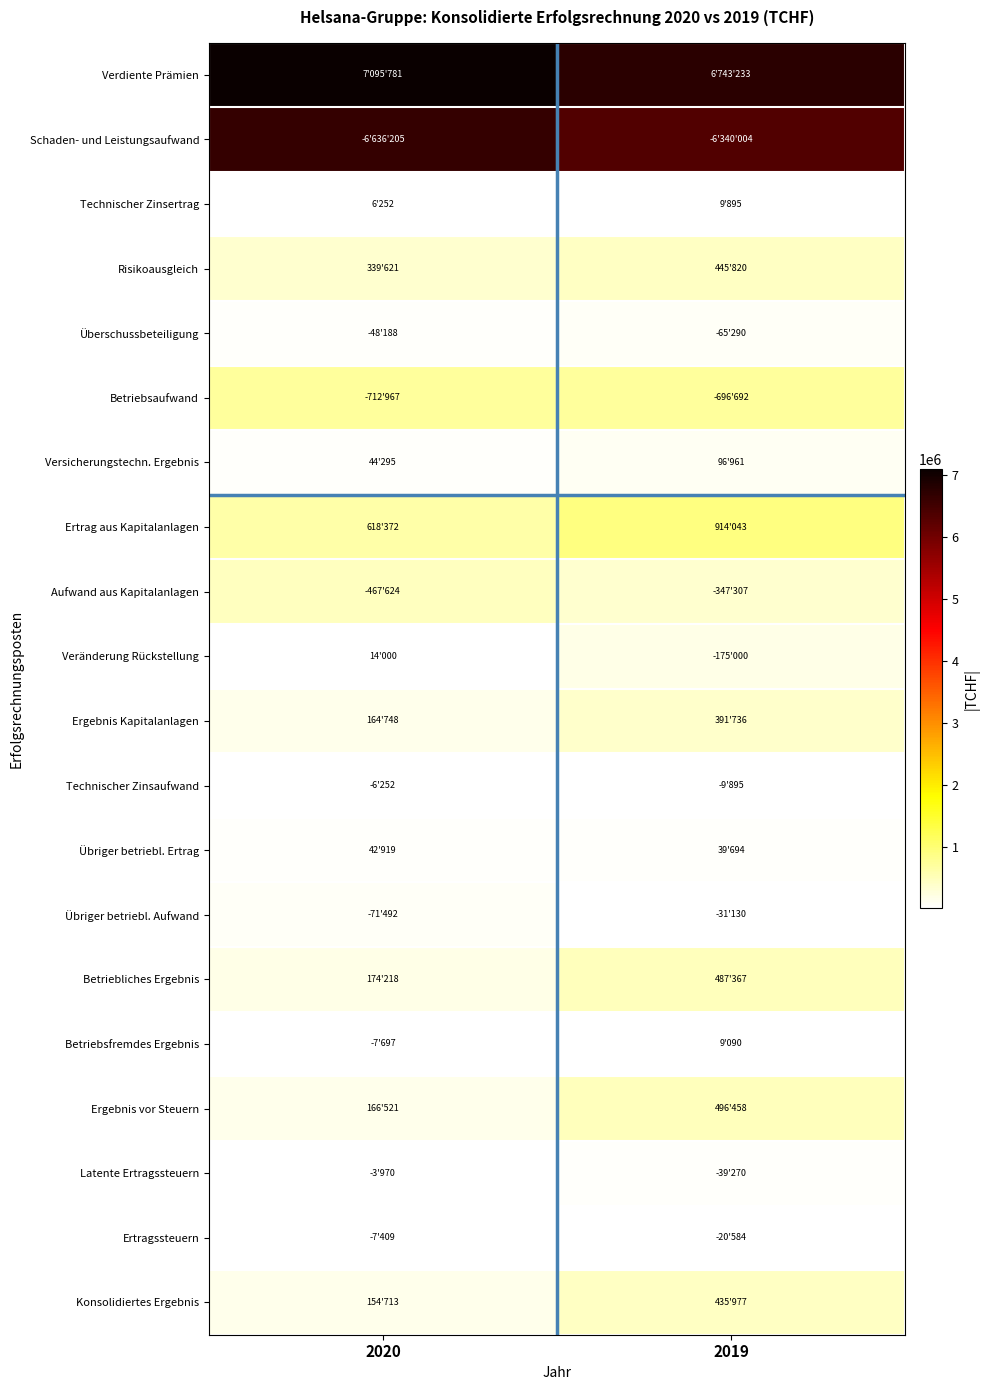

Which series has the widest spread of values?

Verdiente Prämien